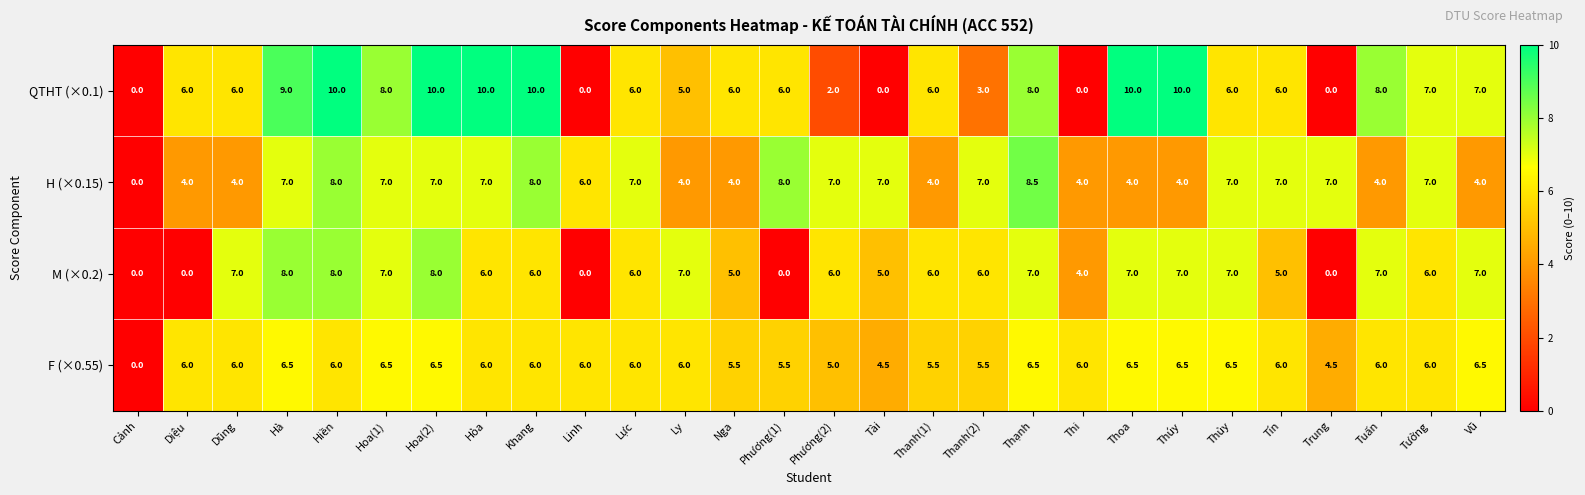

How many values in the H (×0.15) series are below 7?

12